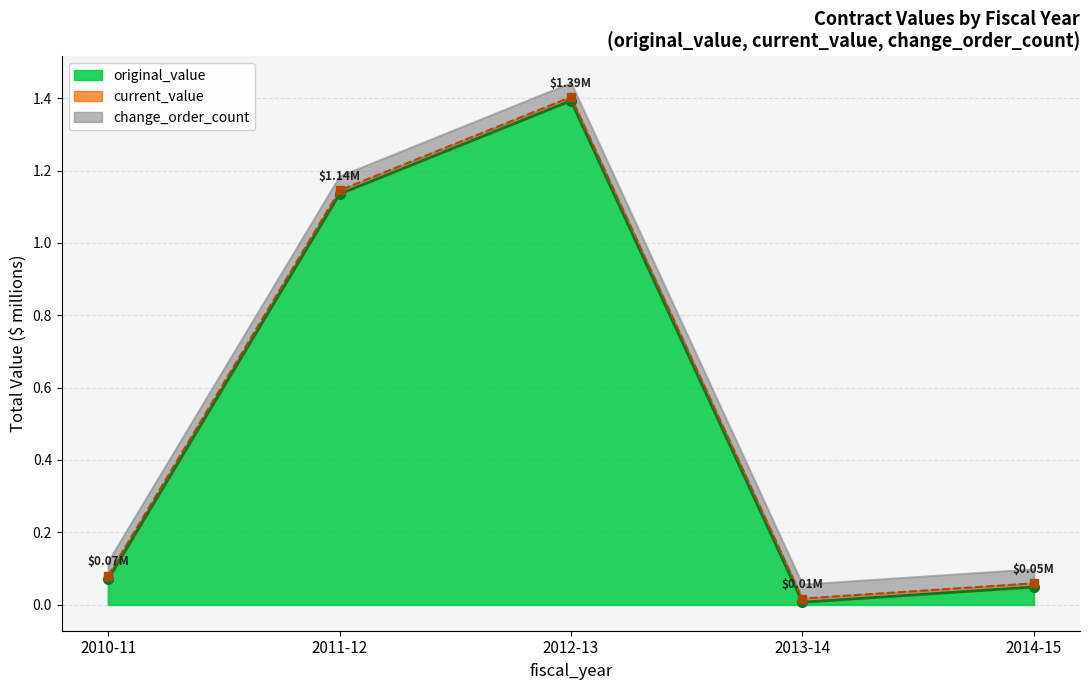

The value of original_value at 2013-14 is 0.0. True or false?

False